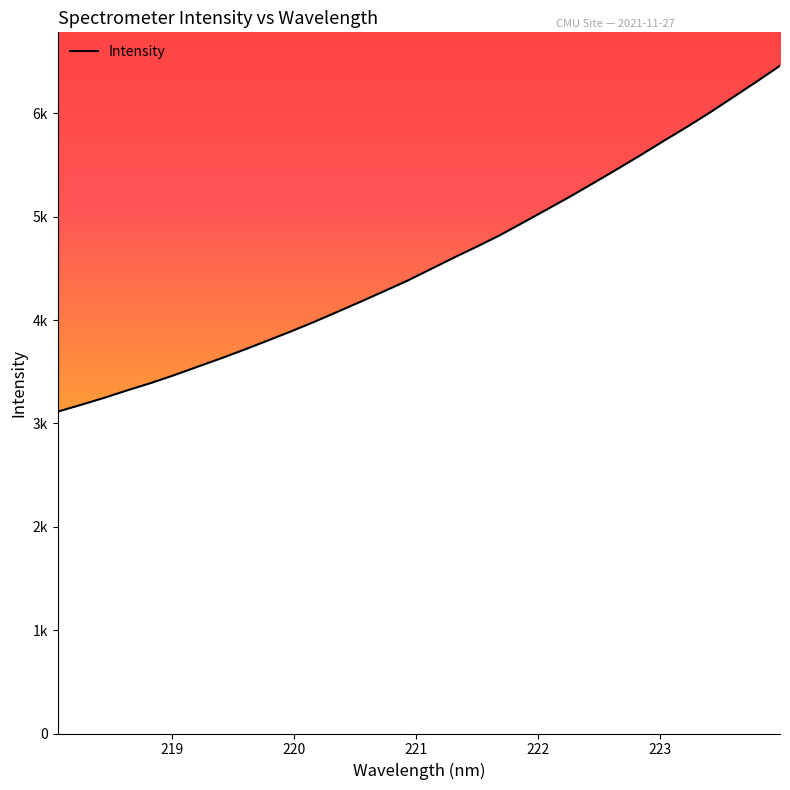

List the labels in order of value, largest first.

223.9802, 223.7895, 223.5987, 223.408, 223.2172, 223.0264, 222.8355, 222.6447, 222.4538, 222.263, 222.0721, 221.8812, 221.6902, 221.4993, 221.3083, 221.1174, 220.9264, 220.7354, 220.5444, 220.3533, 220.1623, 219.9712, 219.7801, 219.589, 219.3979, 219.2067, 219.0156, 218.8244, 218.6332, 218.442, 218.2508, 218.0596